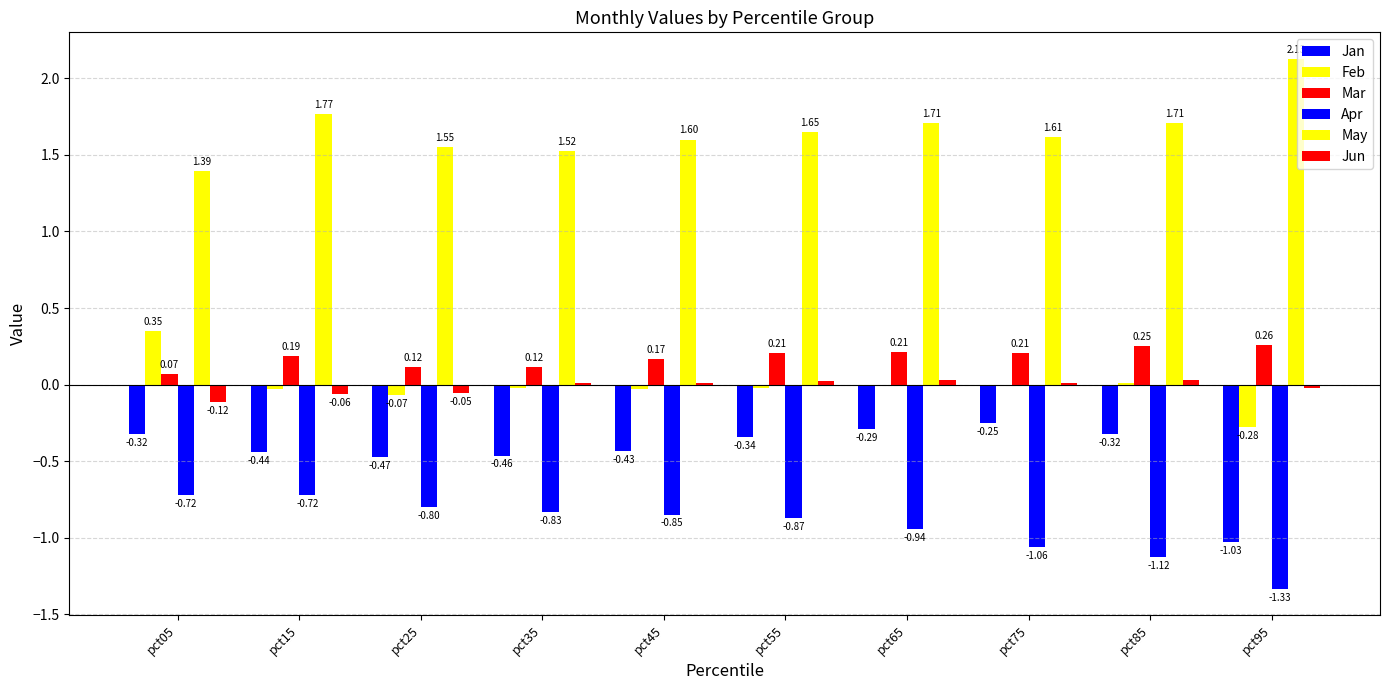

How many data points does each series have?

10